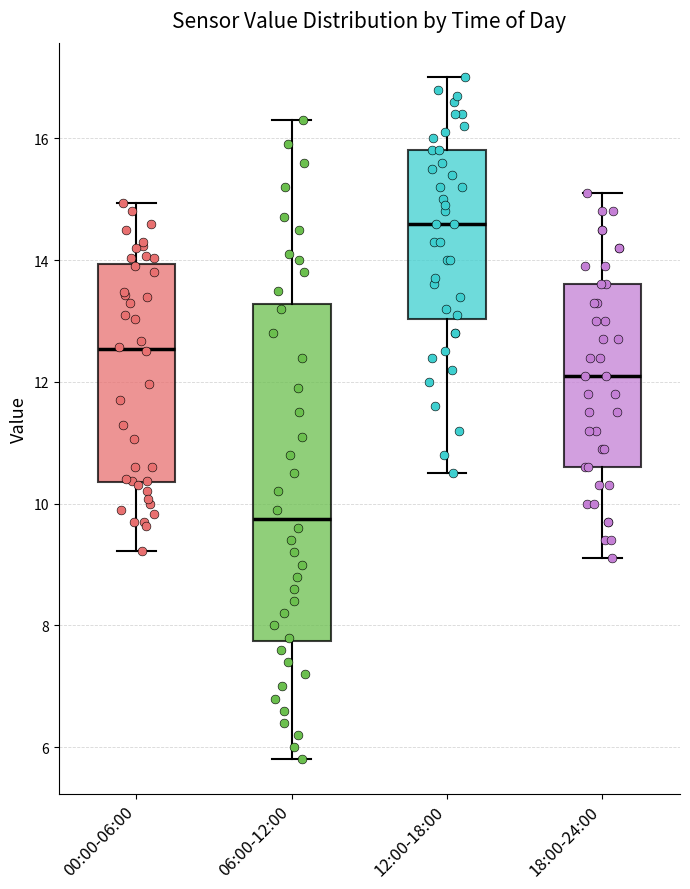

Reading left to right, transcribe this box plot: for each box, give where its median line is, the range the box spans, and where its two whiskers end, as read against the y-axis. The values are not printed on the chart, so give them approximately, as read against the axis.

00:00-06:00: median 12.6, box 10.4 to 14.0, whiskers 9.2 to 15.0
06:00-12:00: median 9.8, box 7.8 to 13.2, whiskers 5.8 to 16.4
12:00-18:00: median 14.6, box 13.0 to 15.8, whiskers 10.6 to 17.0
18:00-24:00: median 12.2, box 10.6 to 13.6, whiskers 9.2 to 15.2